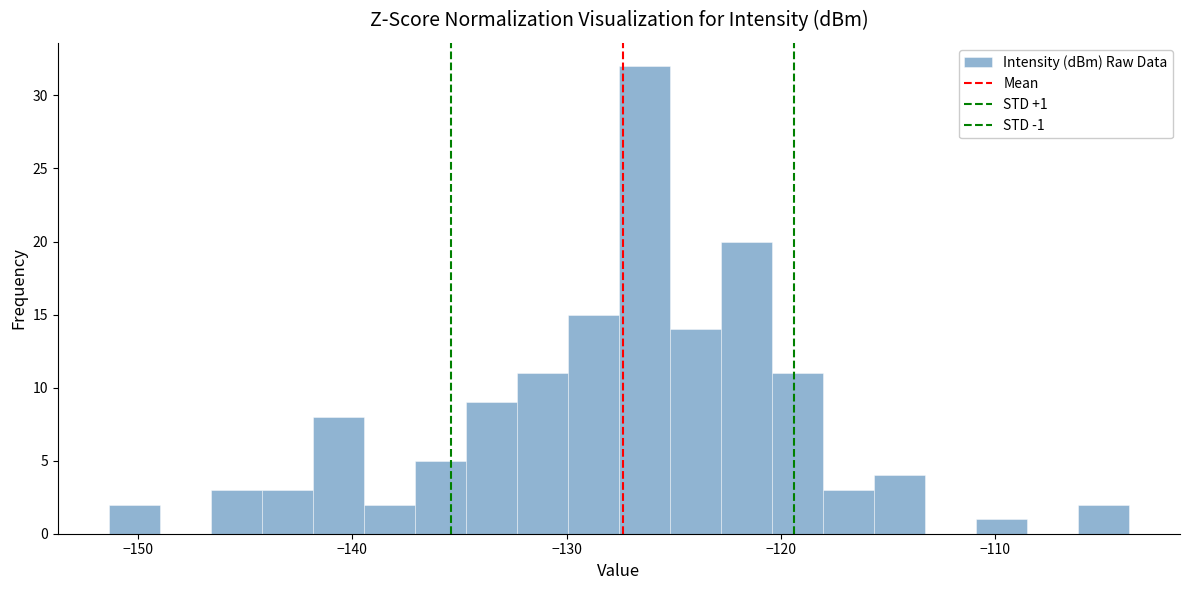

Around what value on the x-axis is the tallest bar? Give the approximate position of its centre, as read against the axis.

-126